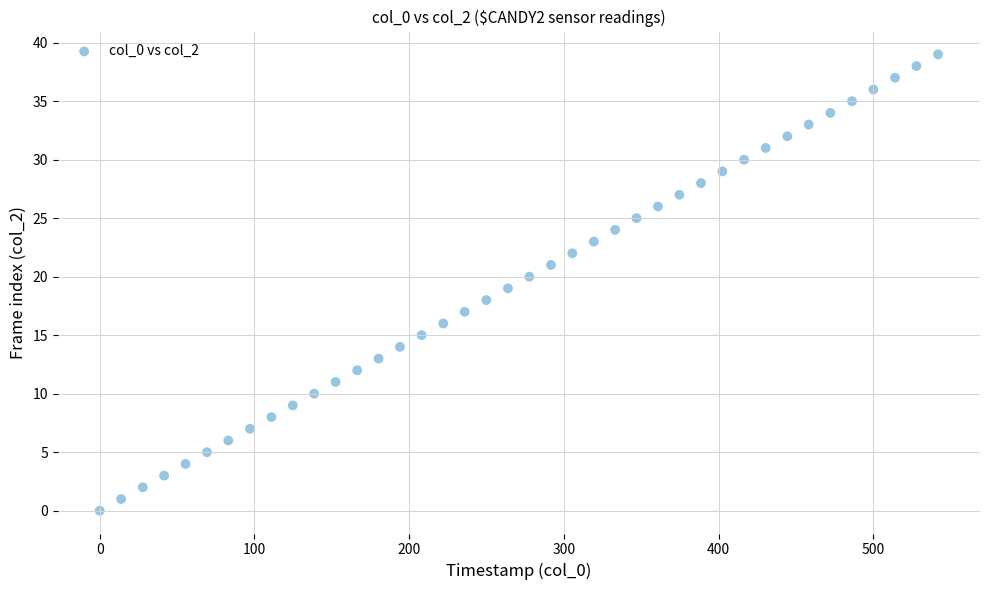

What is the range of Y values (max minus min)?

39